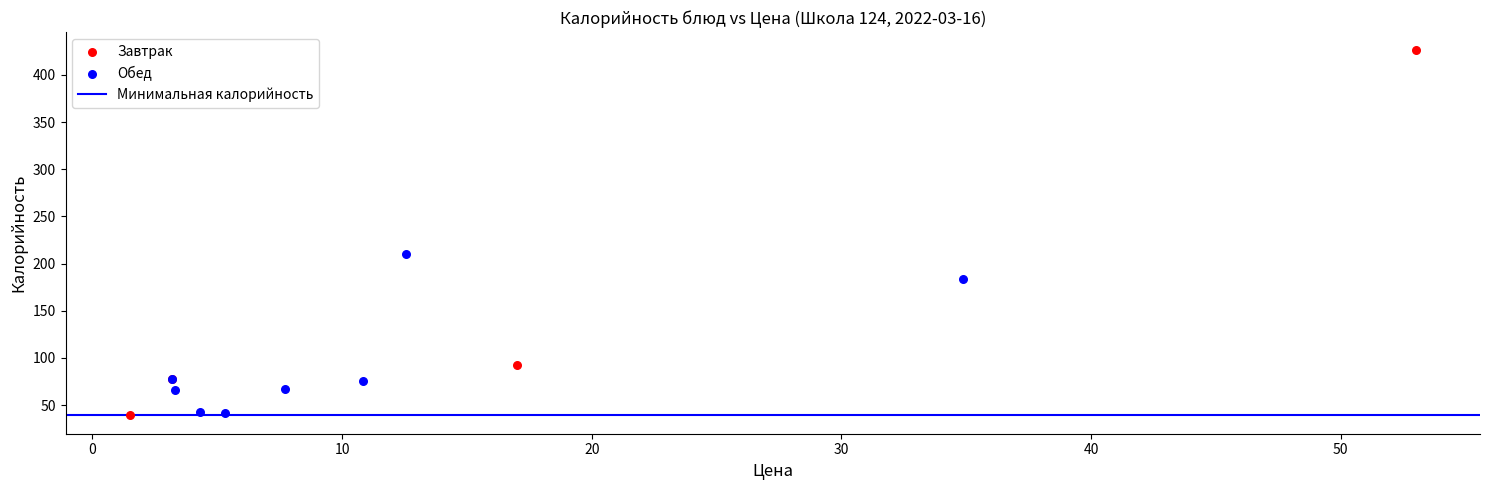

Which series reaches the maximum Y coordinate?

Завтрак